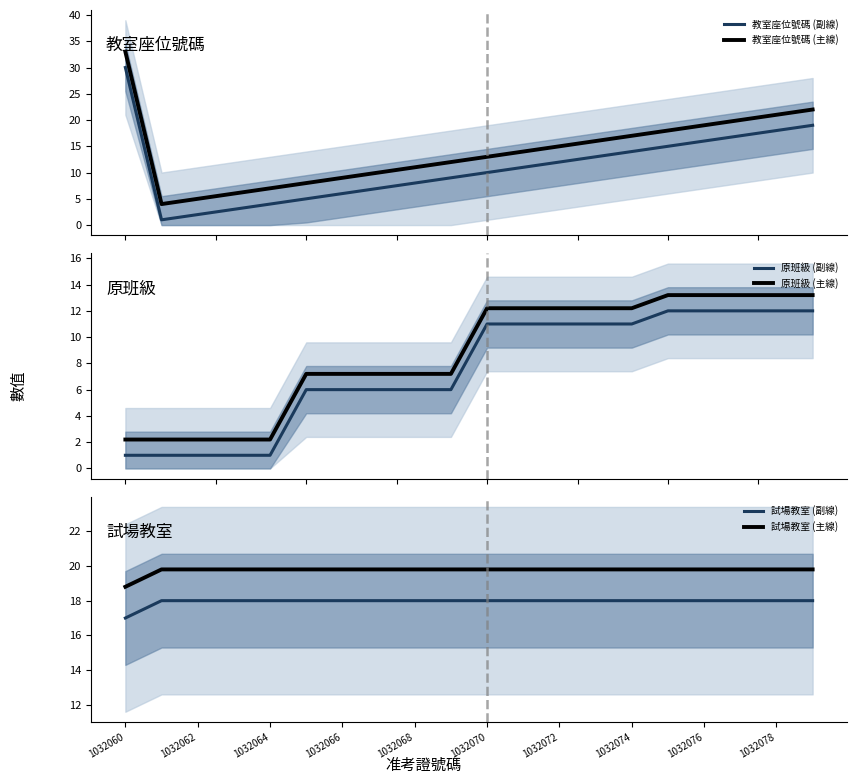

True or false: 教室座位號碼 (副線) and 教室座位號碼 (主線) intersect in this chart.

False